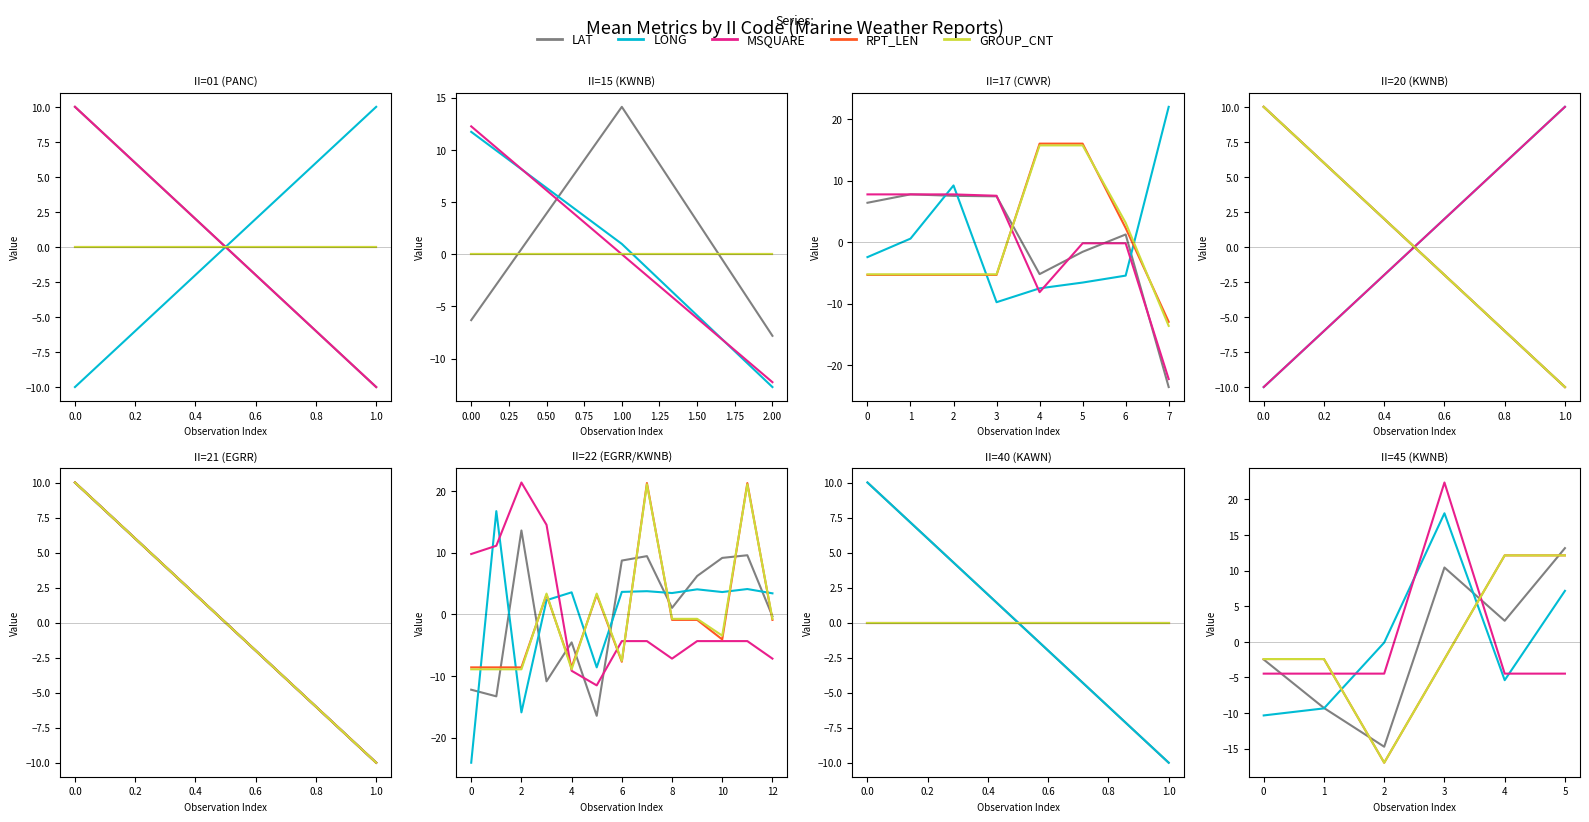

Which series has the largest total across all categories?

MSQUARE